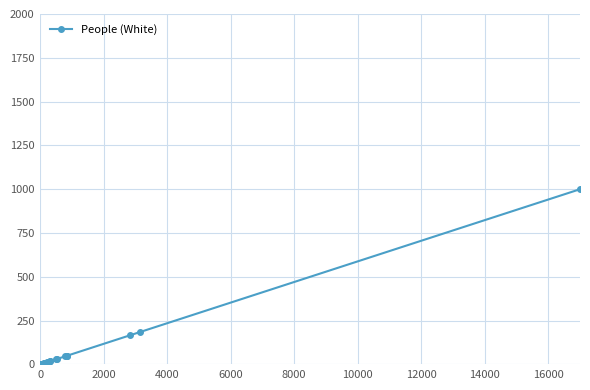

What is the maximum value shown in the chart?

1000.0